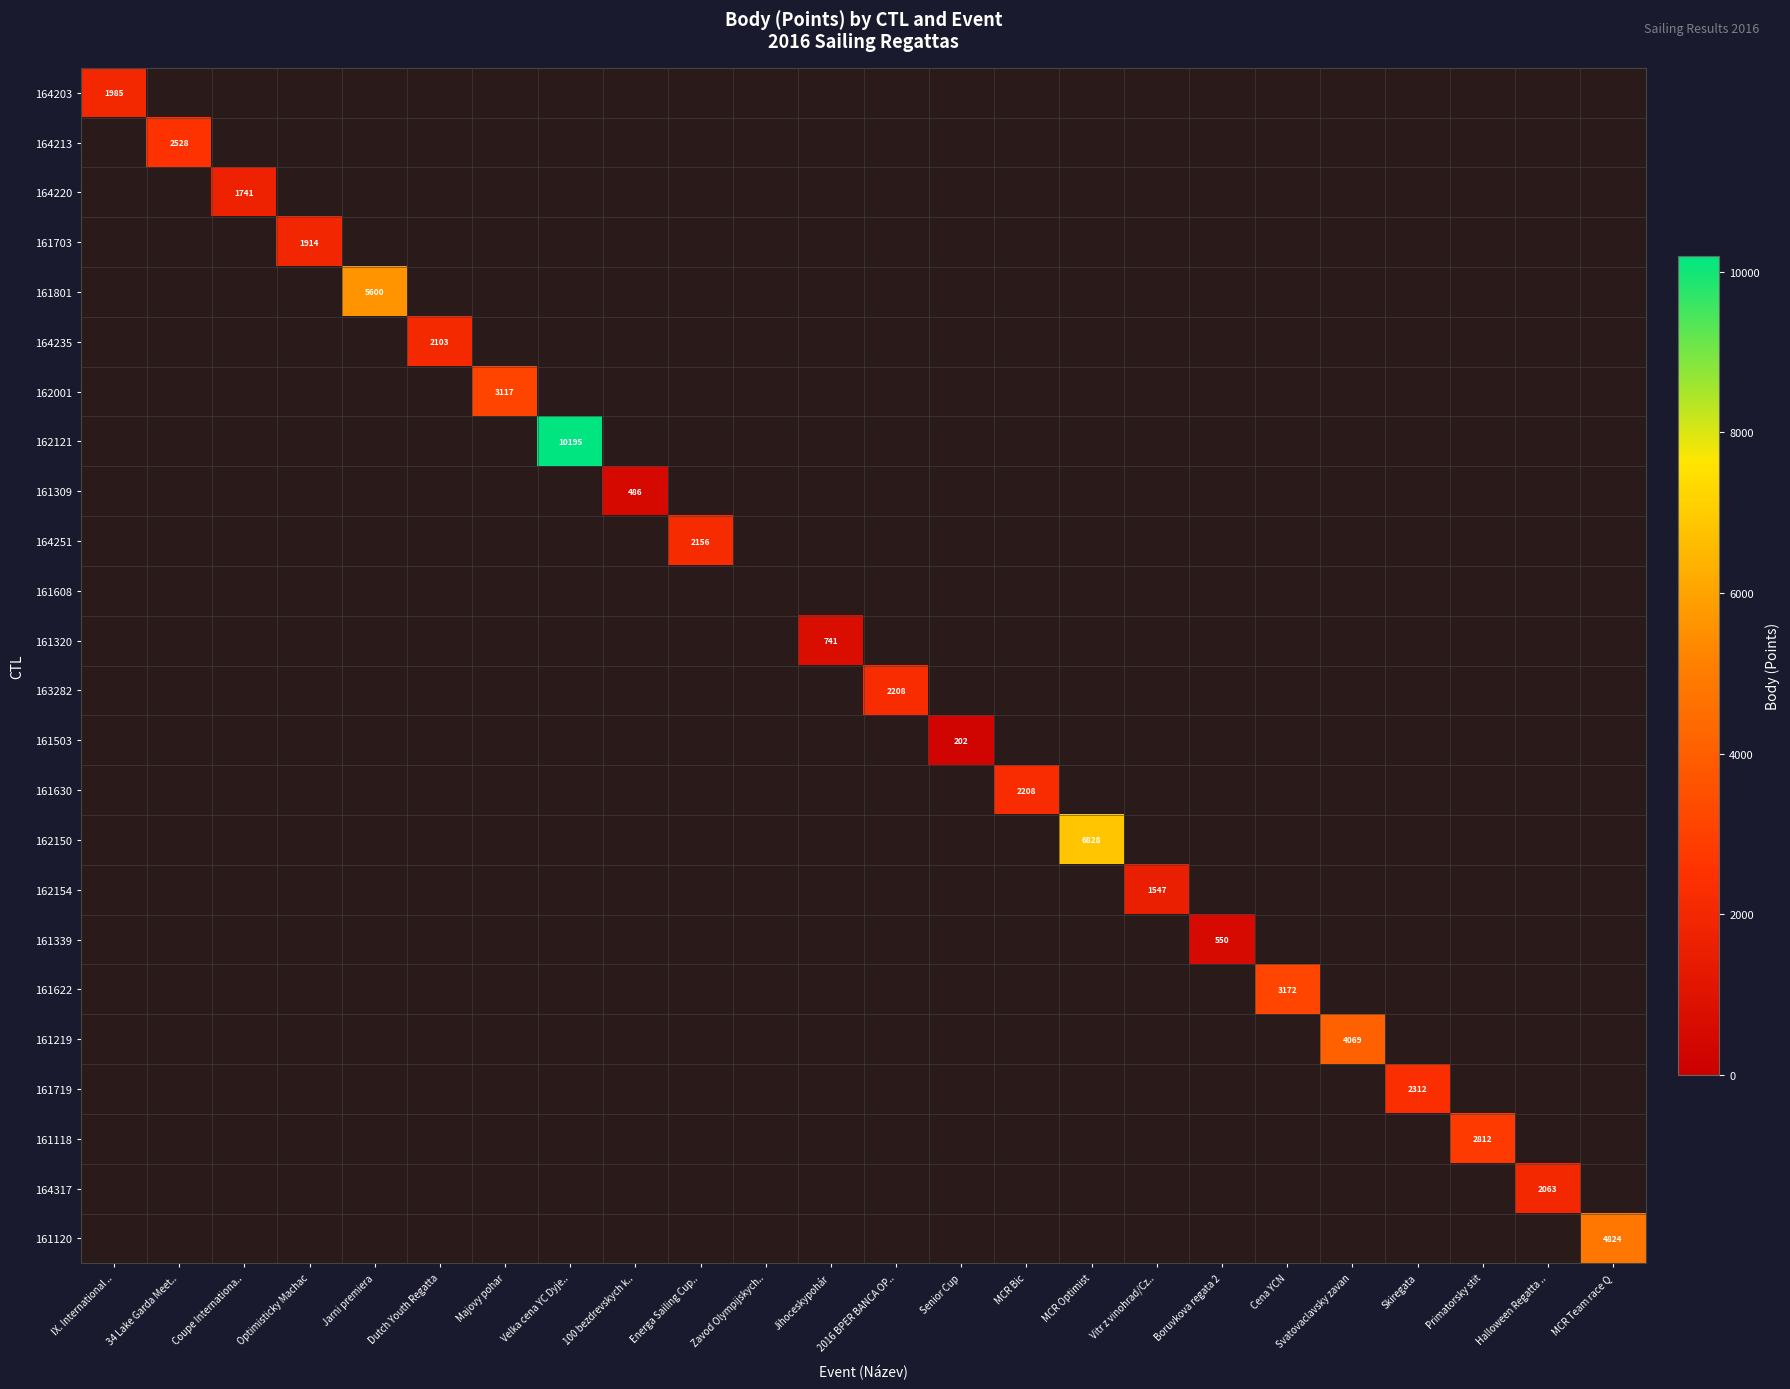

What is the sum of all 164220 values?

1741